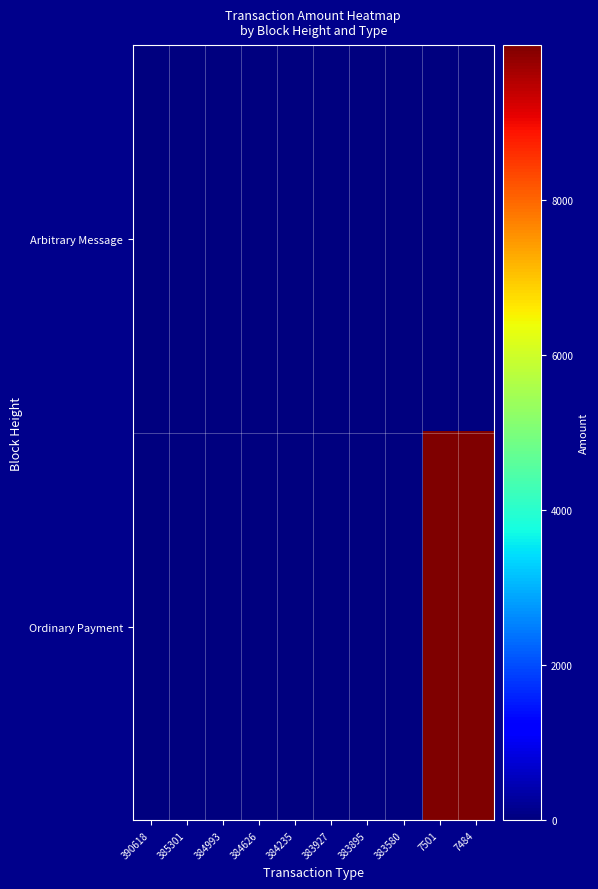

Which series has the largest range (max minus min)?

Ordinary Payment